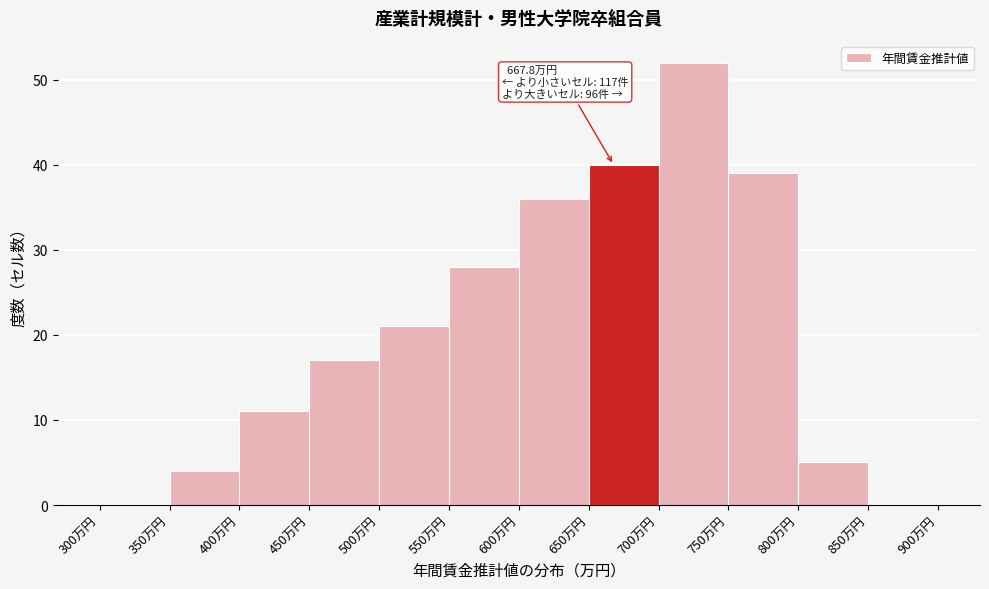

Which range on the x-axis has the tallest bar?

700 to 750